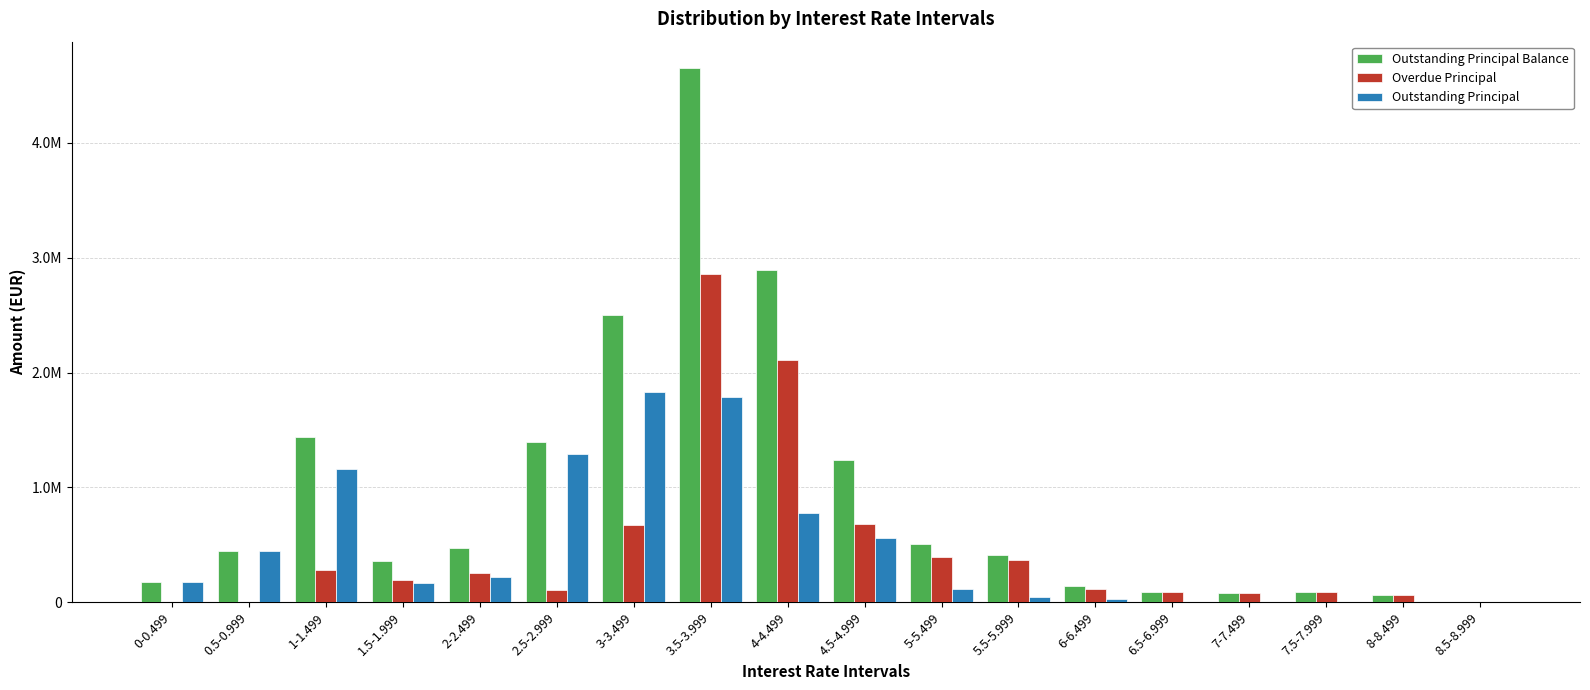

What is the maximum value for Outstanding Principal Balance?

4649608.1